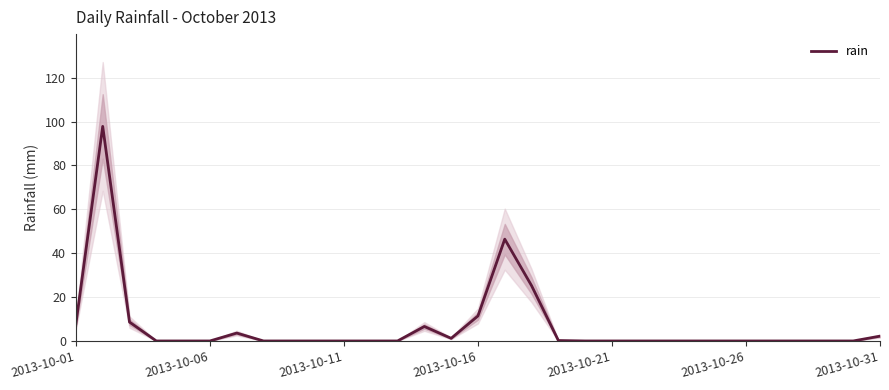

How many categories are shown in the chart?

31